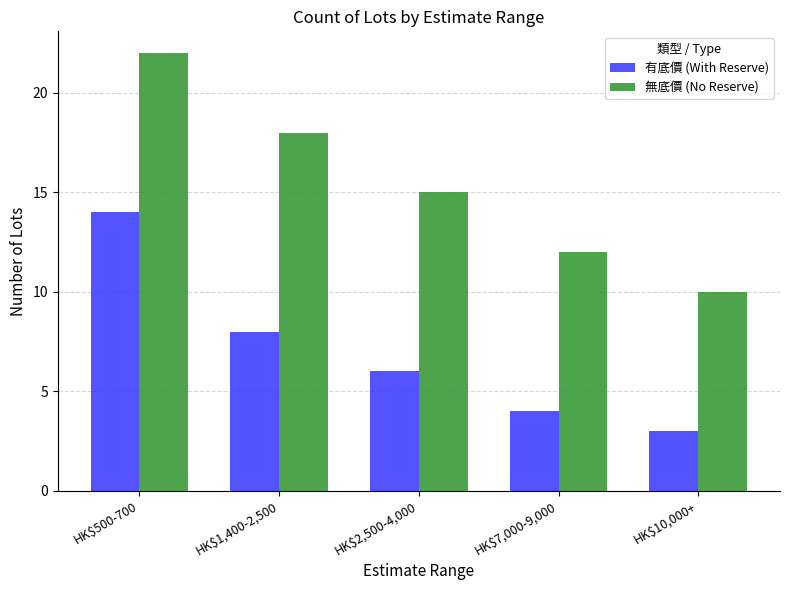

How many data points in 無底價 (No Reserve) are less than 15?

2